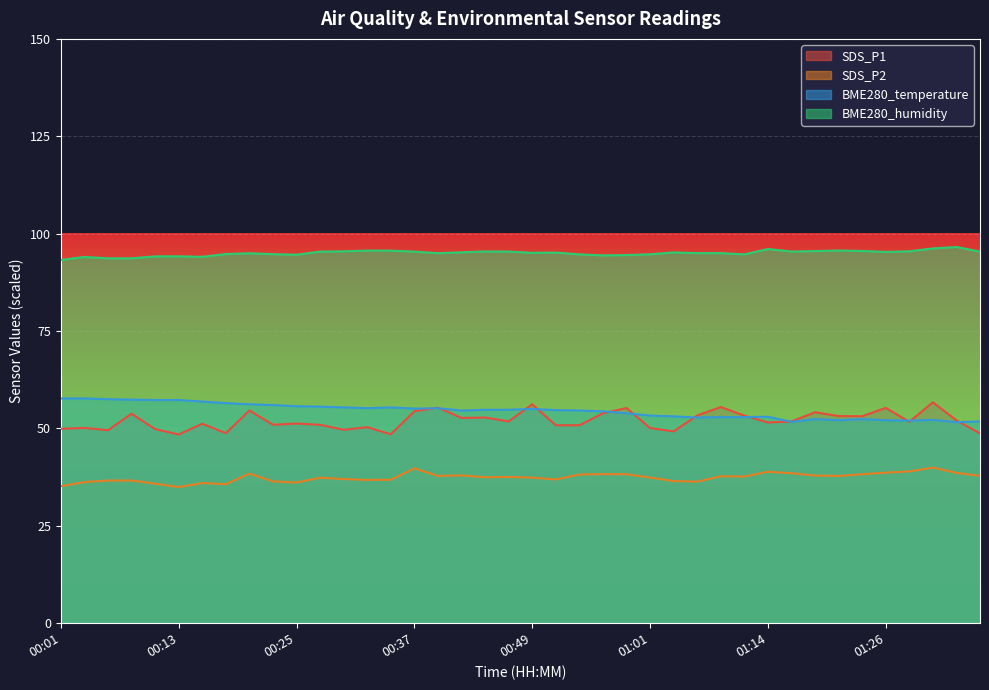

How many values in the SDS_P2 series exceed 37?

25